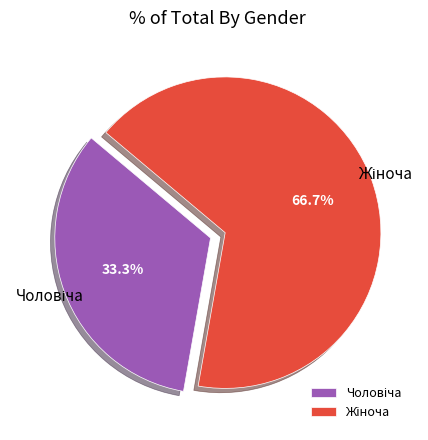

Does any single category account for the majority?

Yes